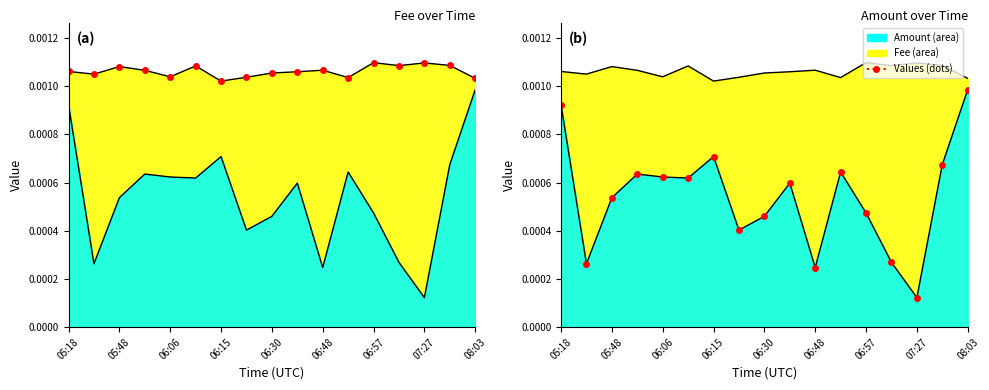

True or false: Fee (dots) has more than 0 interior local peaks.

True